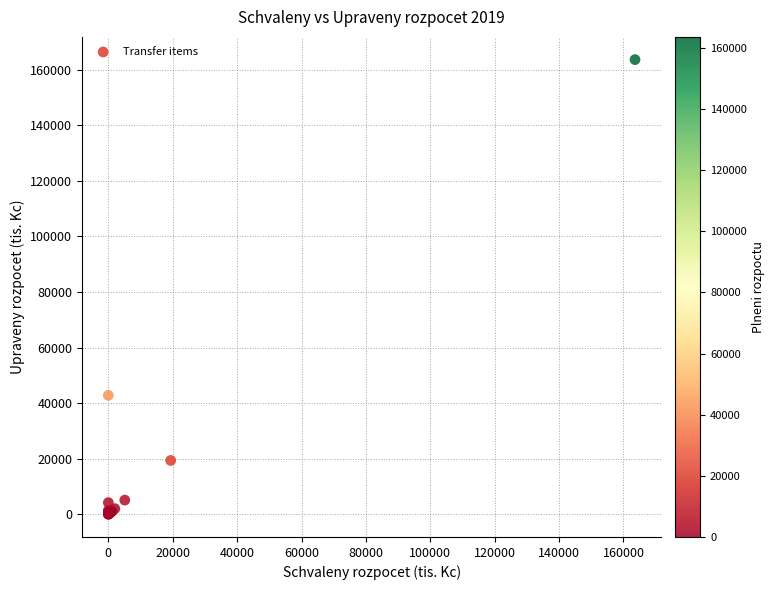

What Y value in the scatter plot is closest to 81797?

42794